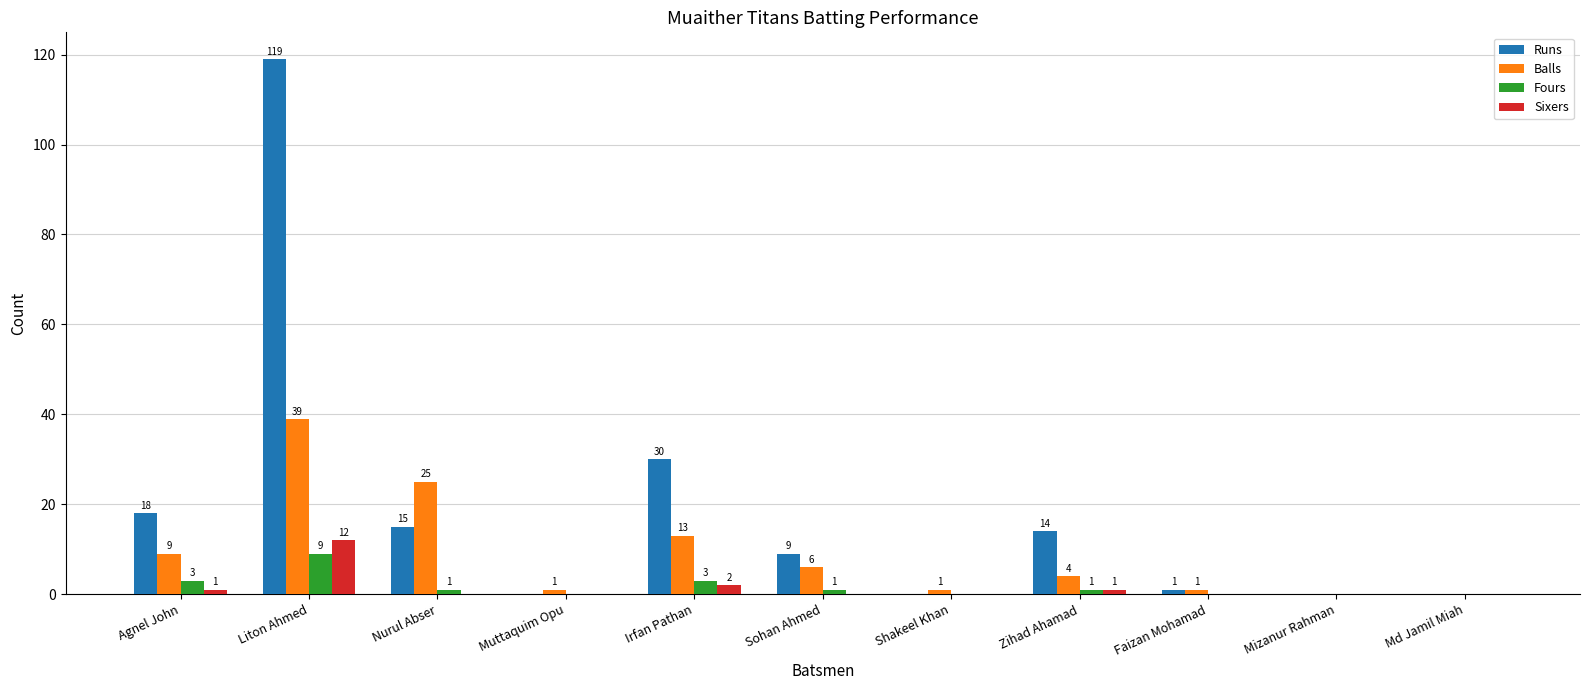

What is the sum of all Balls values?

99